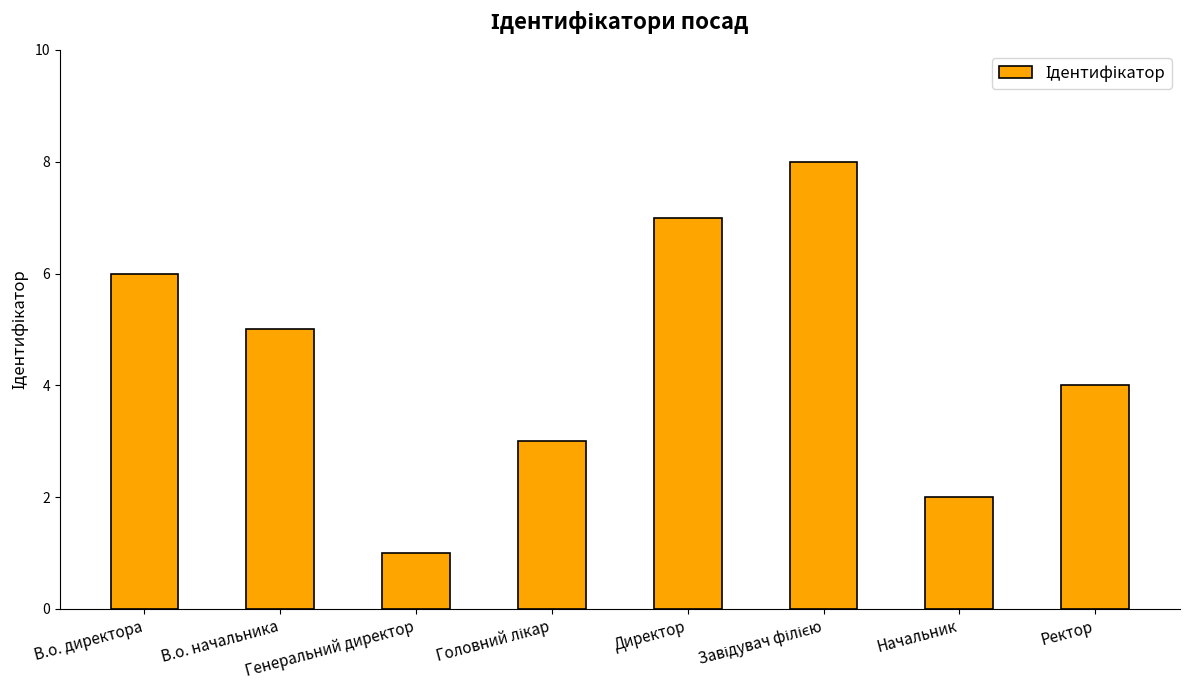

What is the maximum value shown in the chart?

8